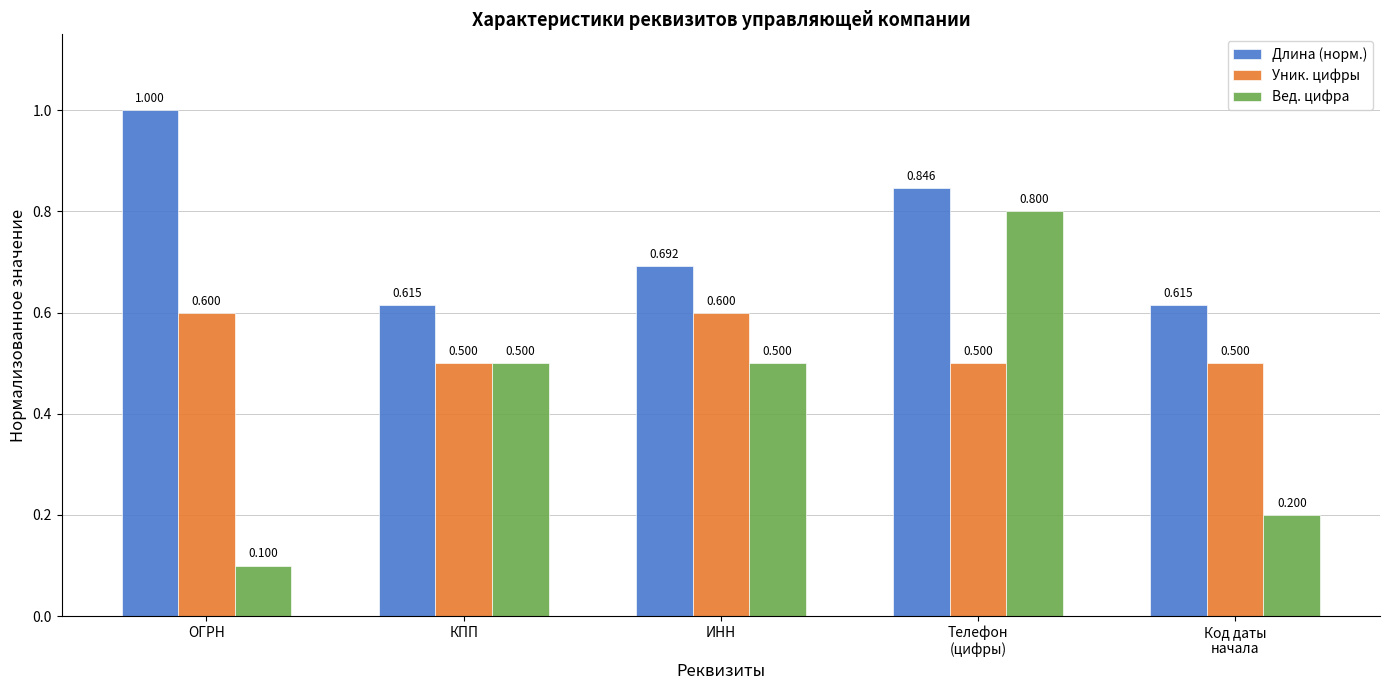

What is the greatest value displayed?

1.0